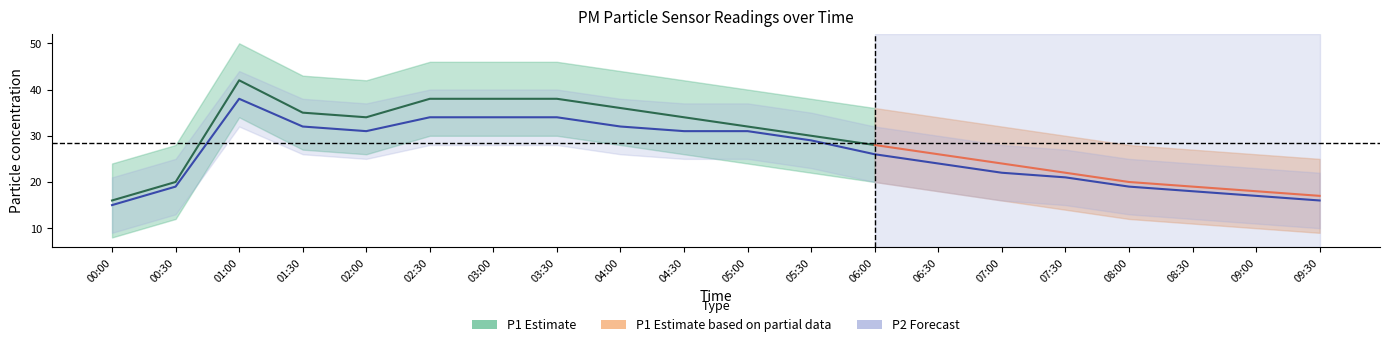

What is the minimum value shown in the chart?

15